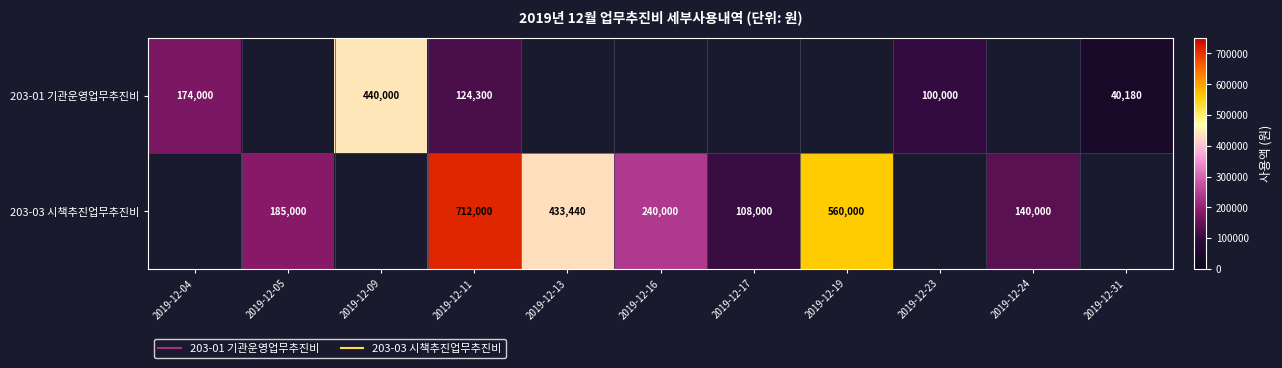

Rank the series by their average value, from lowest to highest.

203-01 기관운영업무추진비, 203-03 시책추진업무추진비